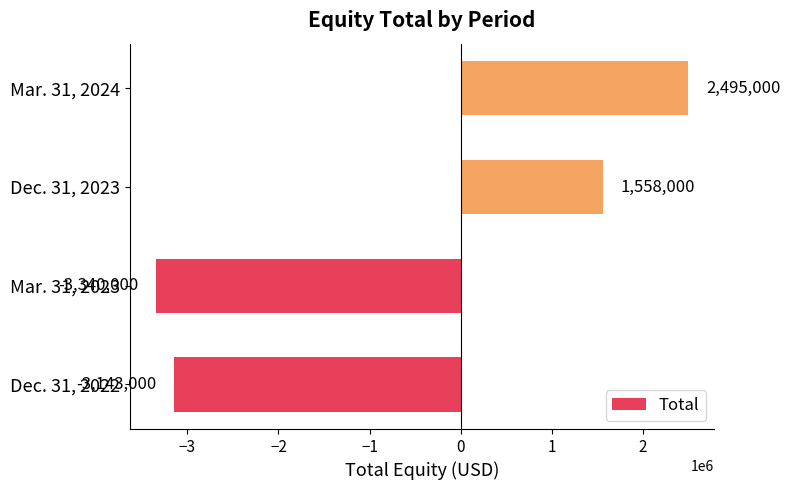

Between Mar. 31, 2024 and Dec. 31, 2023, which is larger?

Mar. 31, 2024